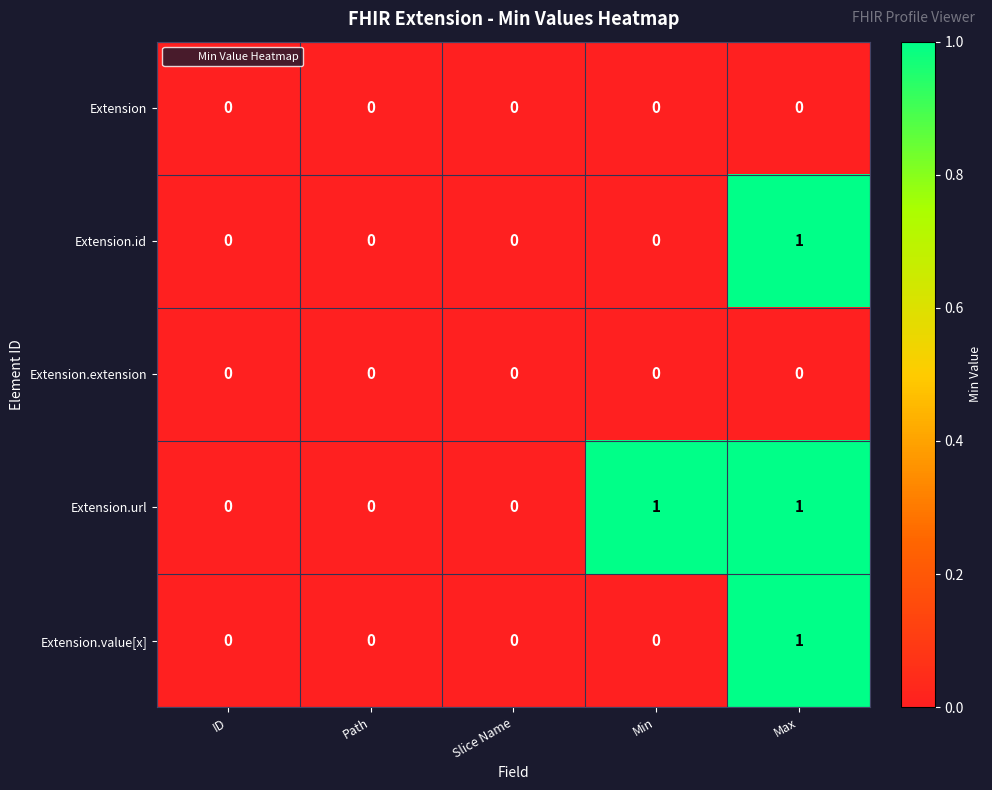

At which category is the sum across all series the highest?

Max